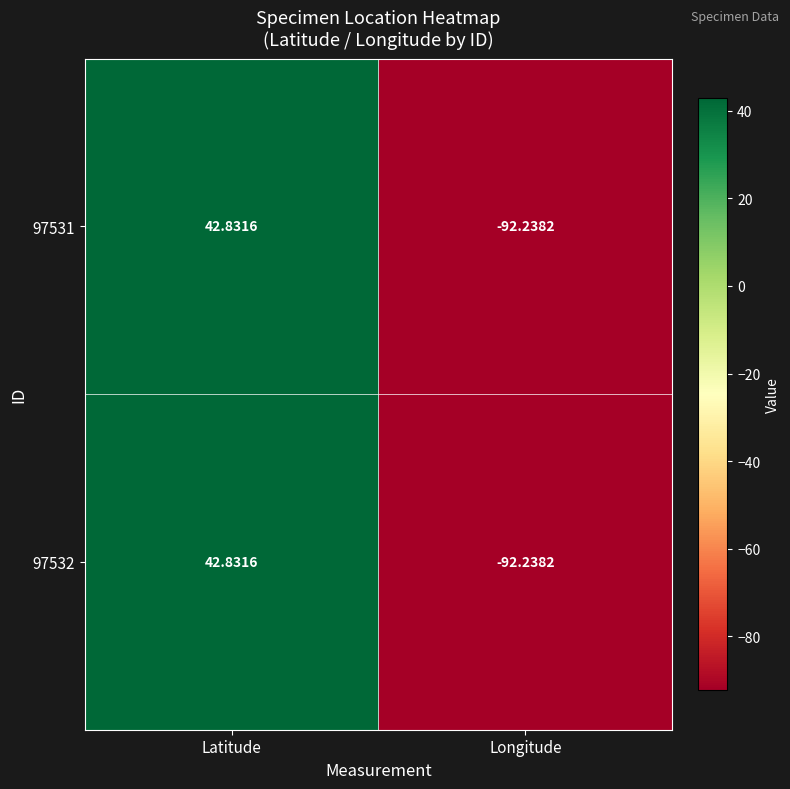

Rank the categories by 97531 value from highest to lowest.

Latitude, Longitude